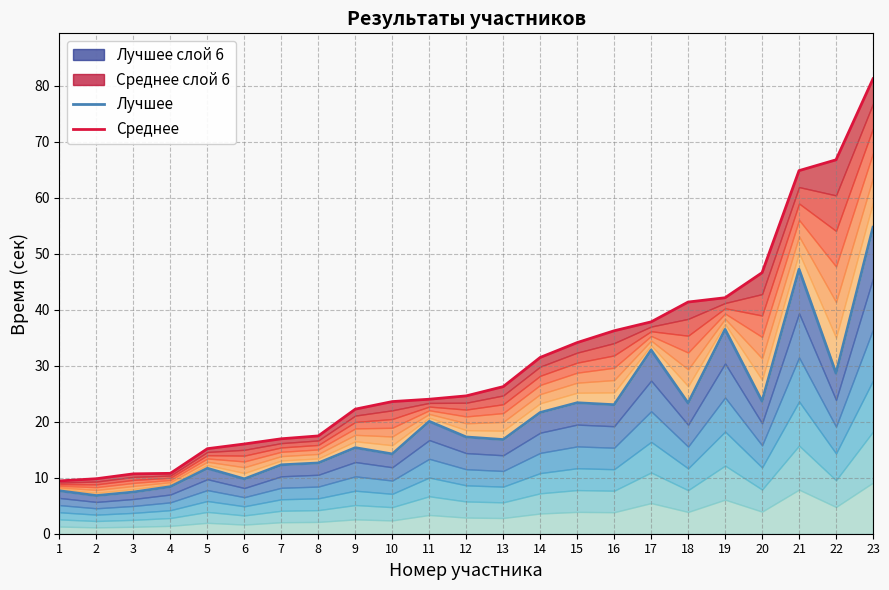

At which label does Среднее first exceed 24?

11